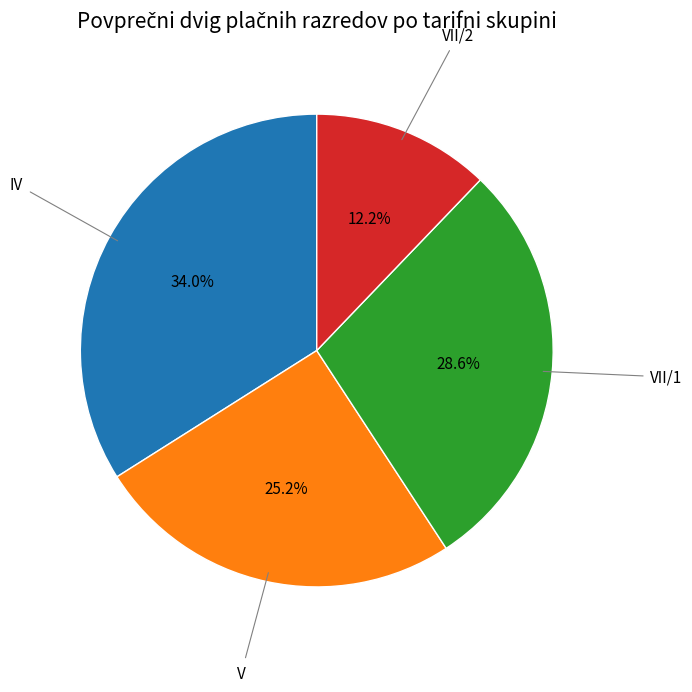

To the nearest percent, what is the difference between the largest and smallest slice percentages?

22%